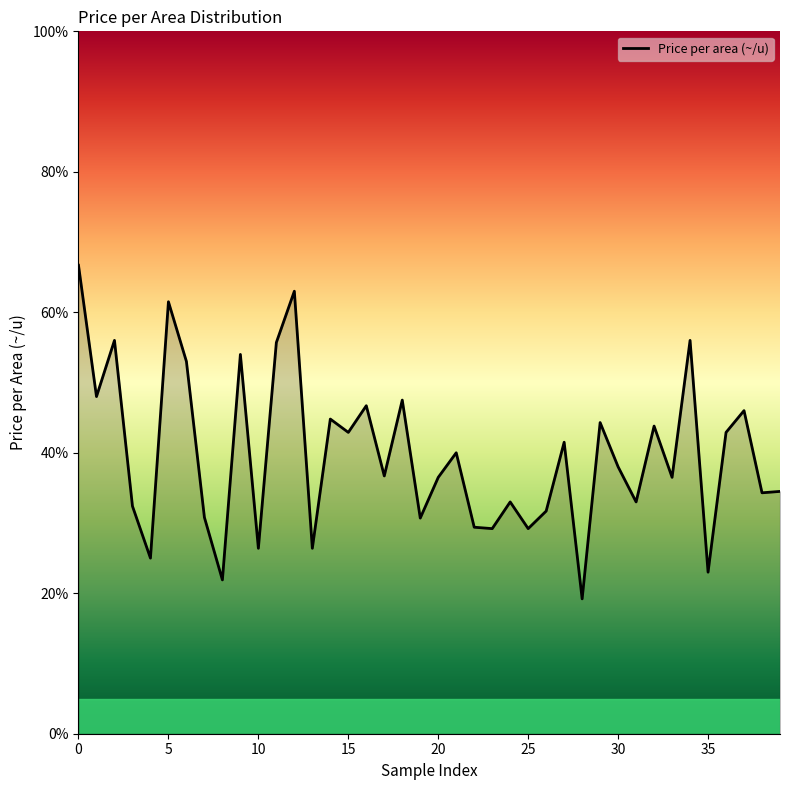

What is the greatest value displayed?

66.7